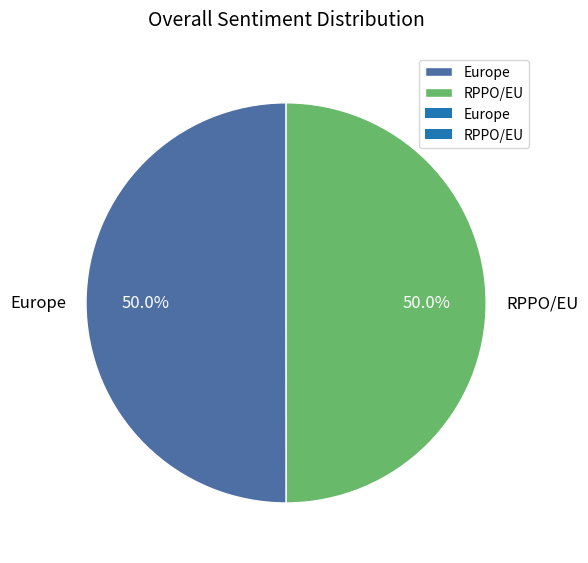

Do Europe and RPPO/EU together represent more than half of the pie?

Yes